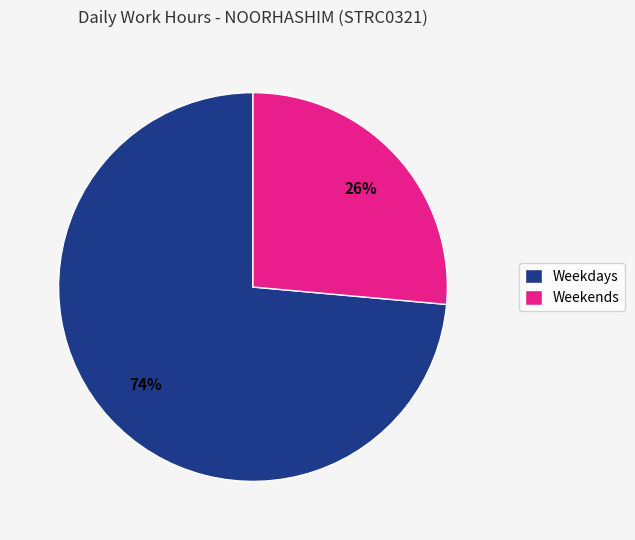

What is the ratio of the value at Weekdays to the value at Weekends?

2.8